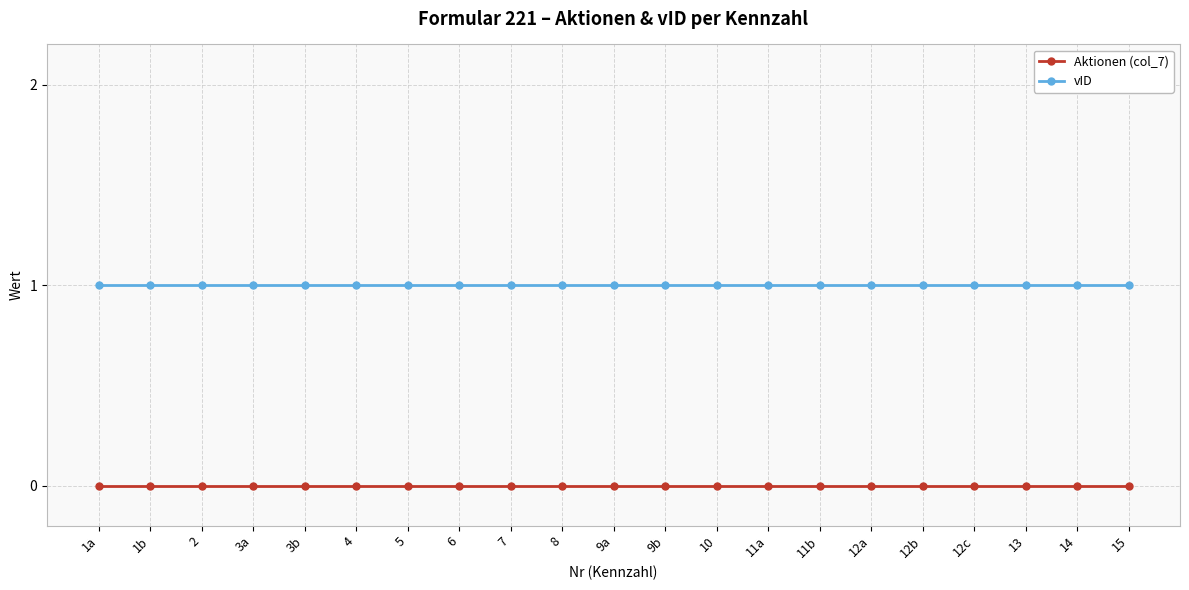

What are all the series names shown in the legend?

Aktionen (col_7), vID